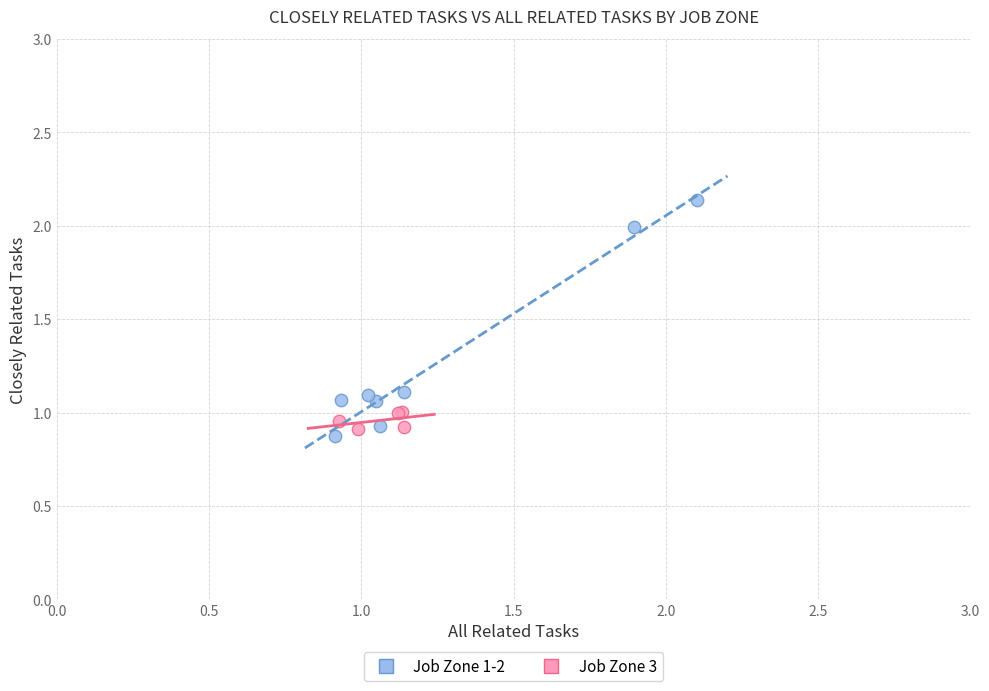

Which series reaches the maximum Y coordinate?

Job Zone 1-2